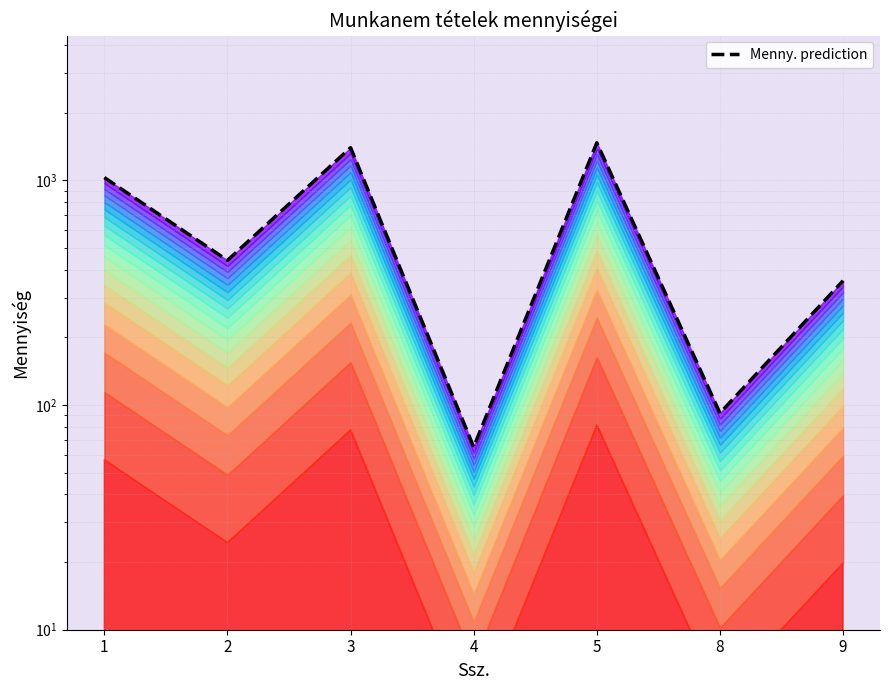

At which label does the data first exceed 440?

1